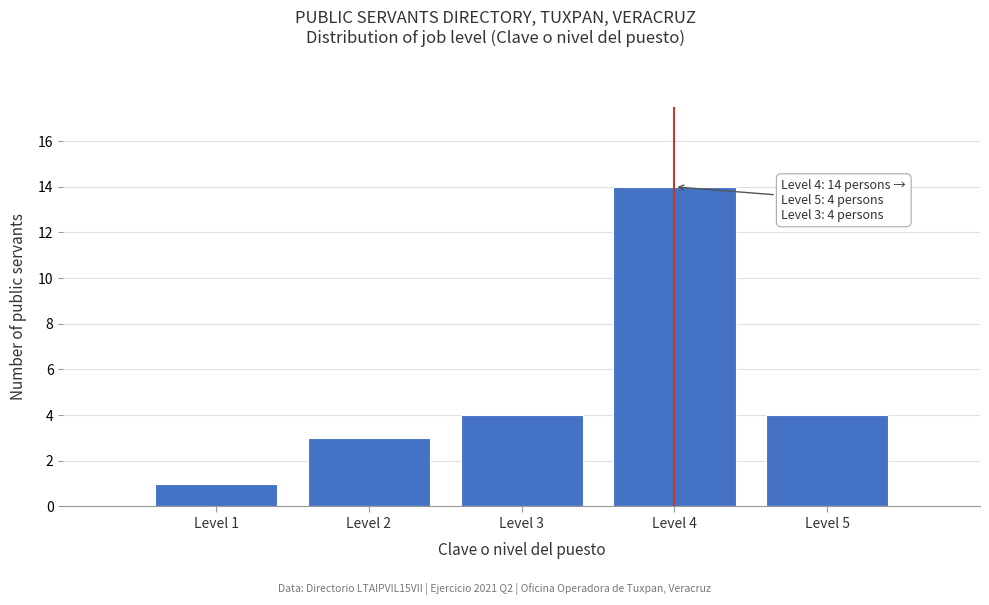

Reading left to right, list all the values displayed in this chart.

1	3	4	14	4